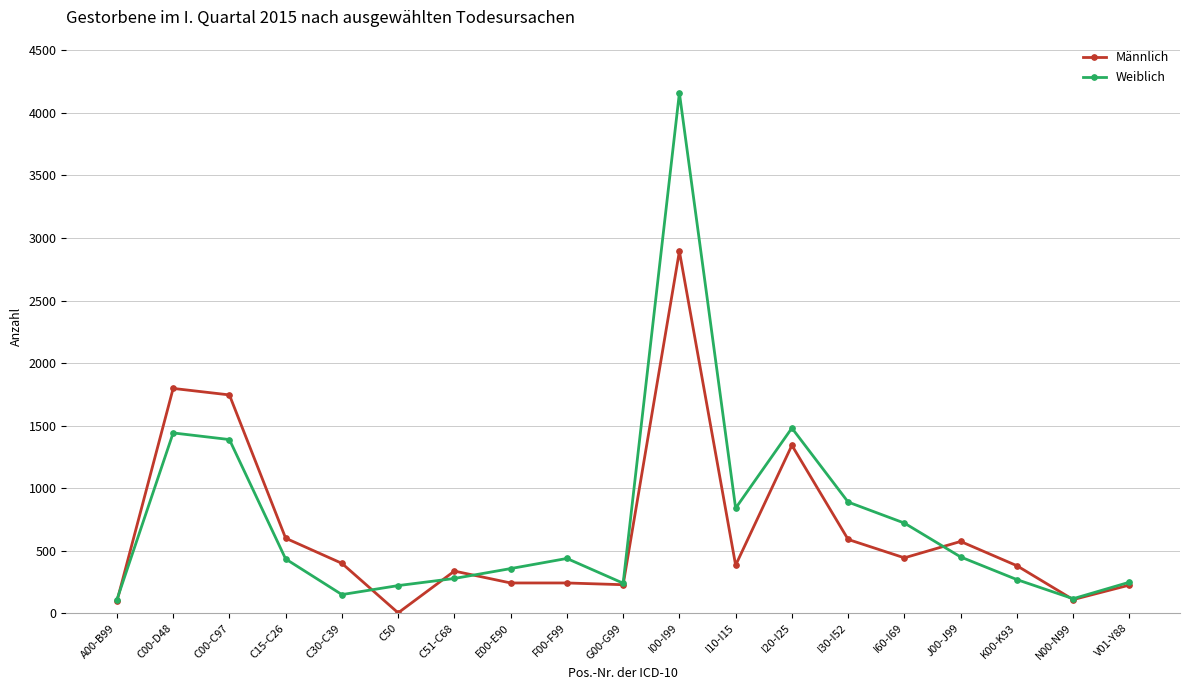

Which series has the largest range (max minus min)?

Weiblich